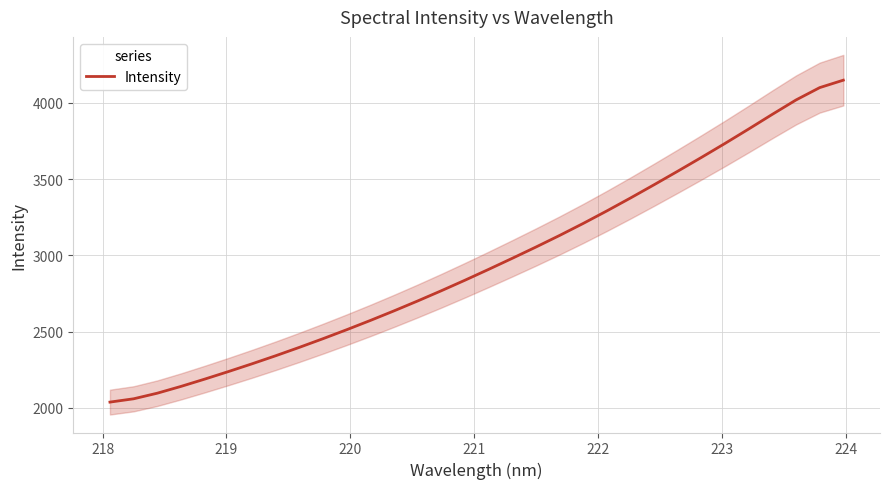

What is the minimum value for Intensity?

2037.2